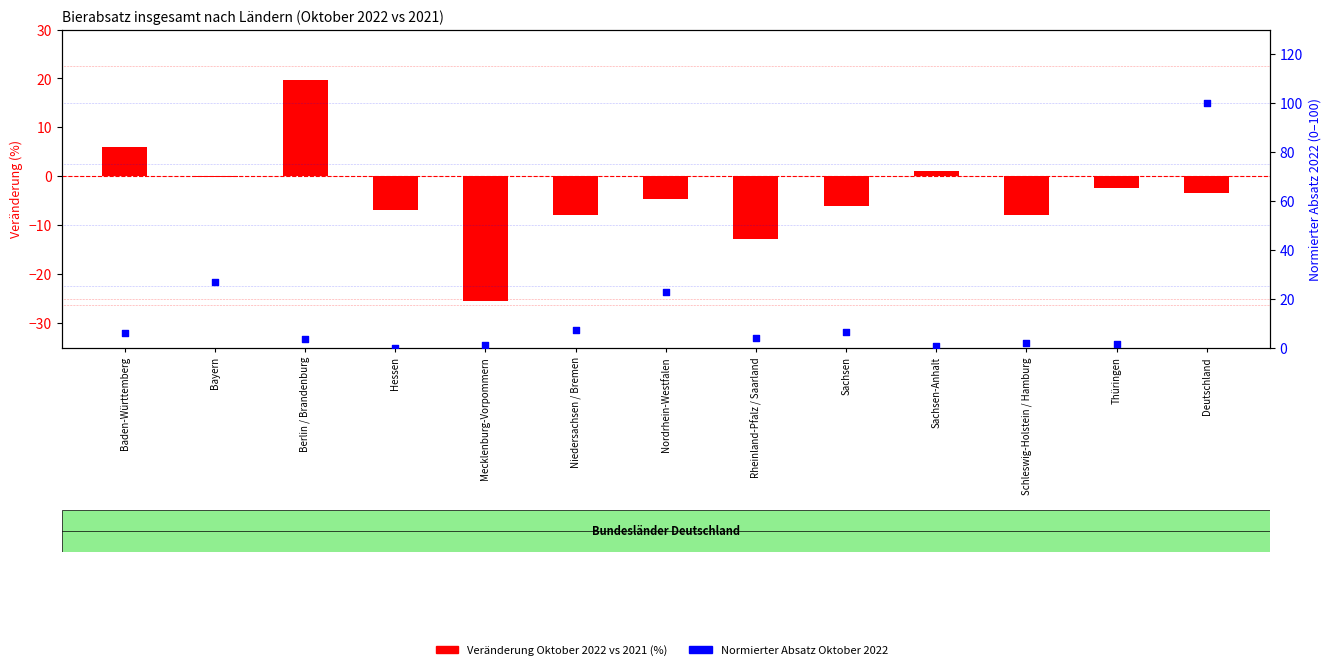

Which series has the largest total across all categories?

Oktober 2022 (normiert, 0-100)